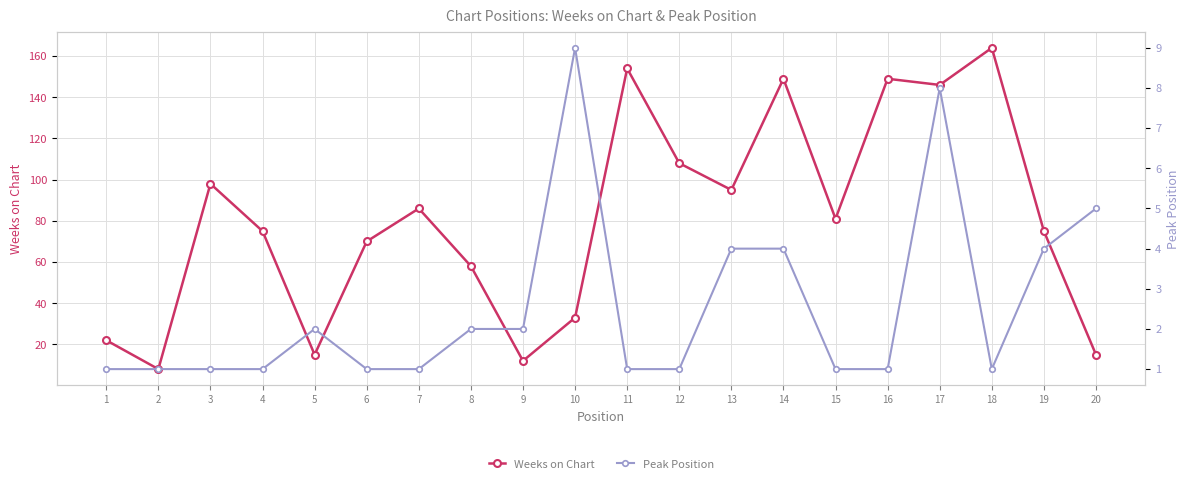

What are all the series names shown in the legend?

Weeks on Chart, Peak Position